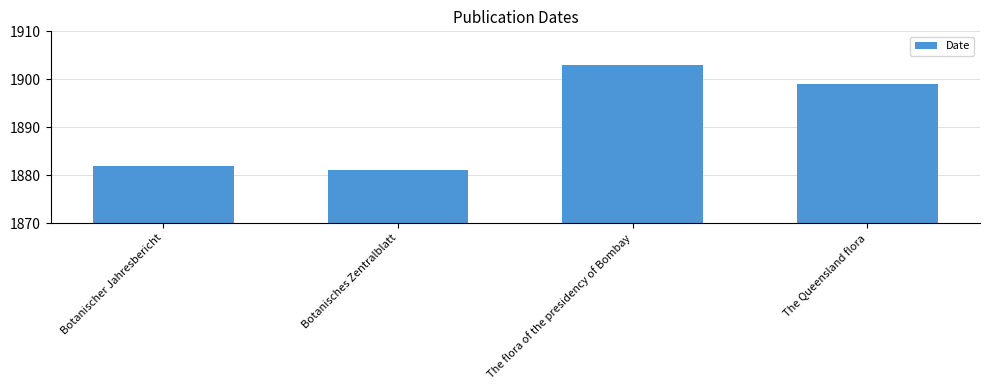

Which has a higher value, The flora of the presidency of Bombay or Botanisches Zentralblatt?

The flora of the presidency of Bombay